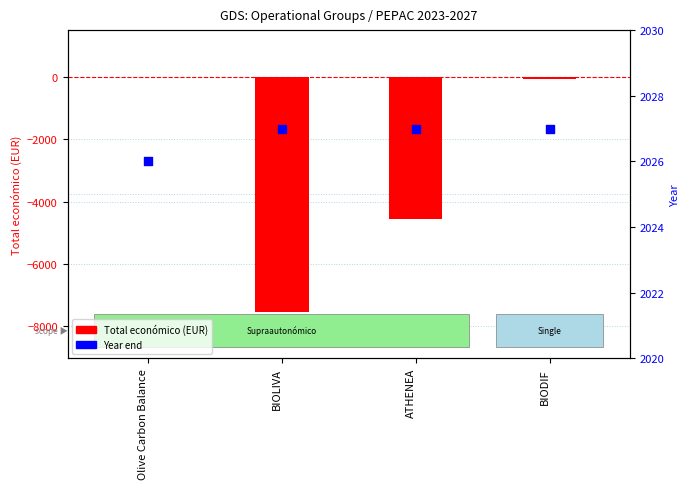

At which category is the sum across all series the highest?

Olive Carbon Balance